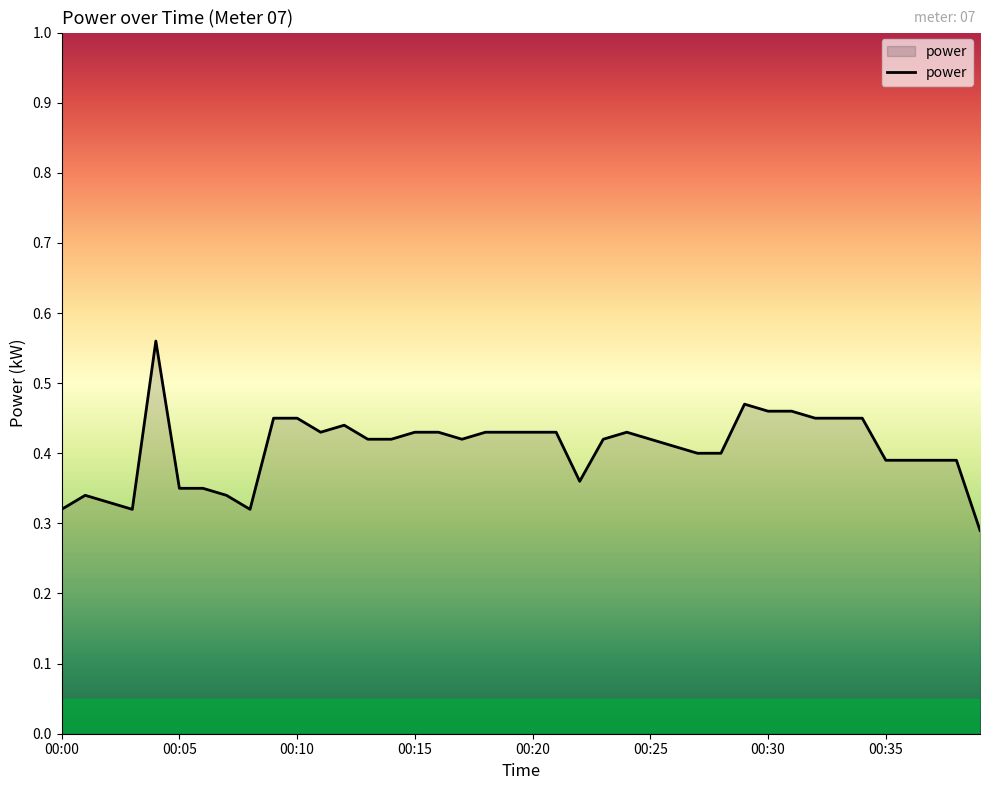

How many interior local valleys (lower than both neighbors) does the data have?

5